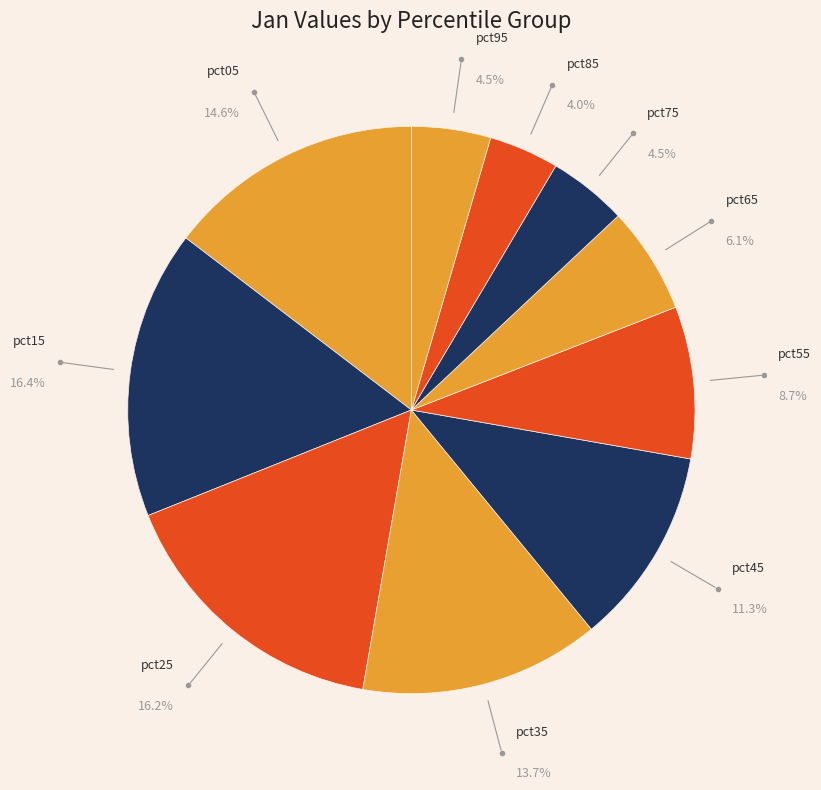

How many segments does this pie chart have?

10